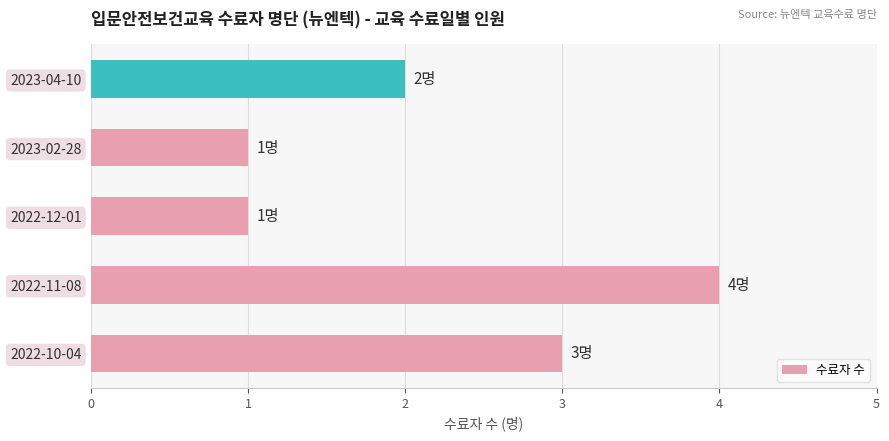

Which category has the highest value across all series?

2022-11-08